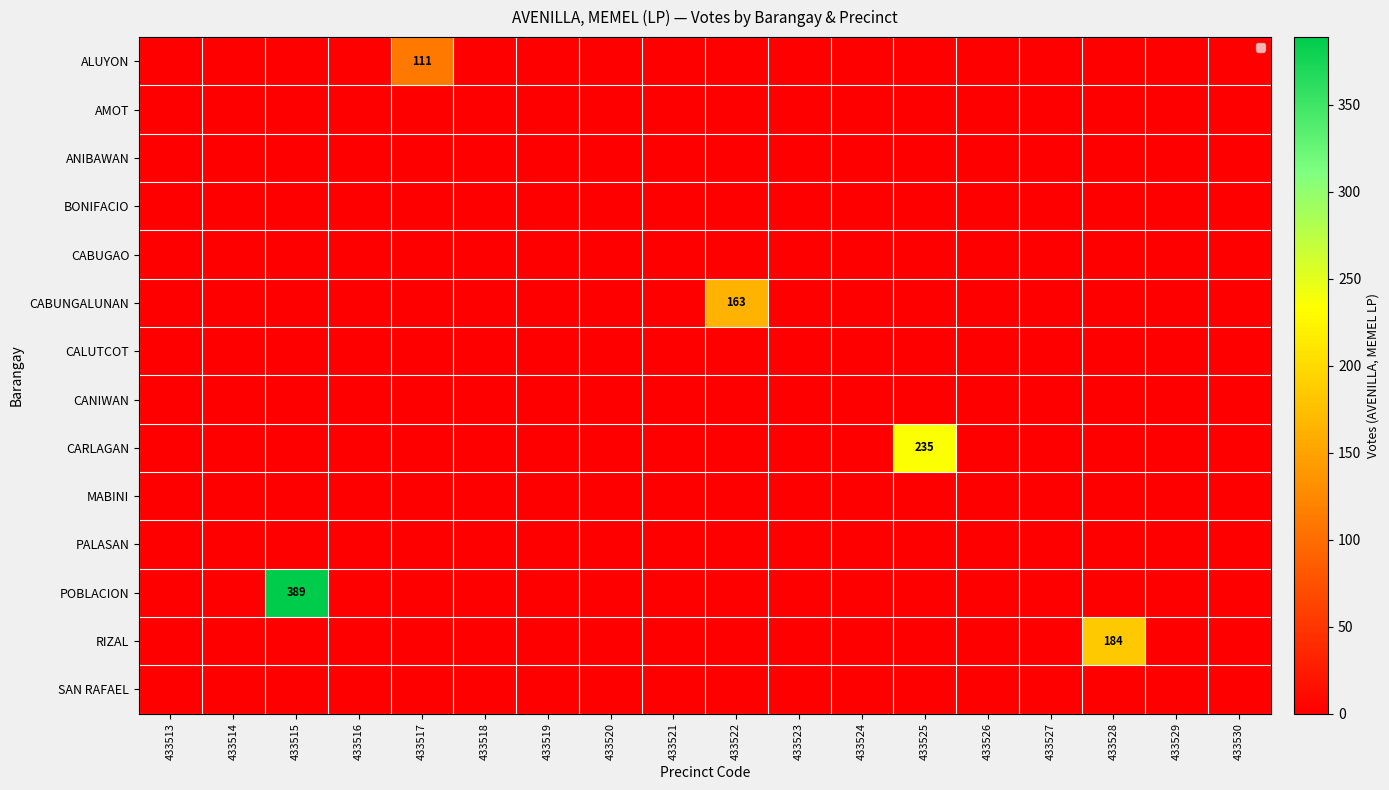

The ALUYON series shows 111 at 433517. True or false?

True